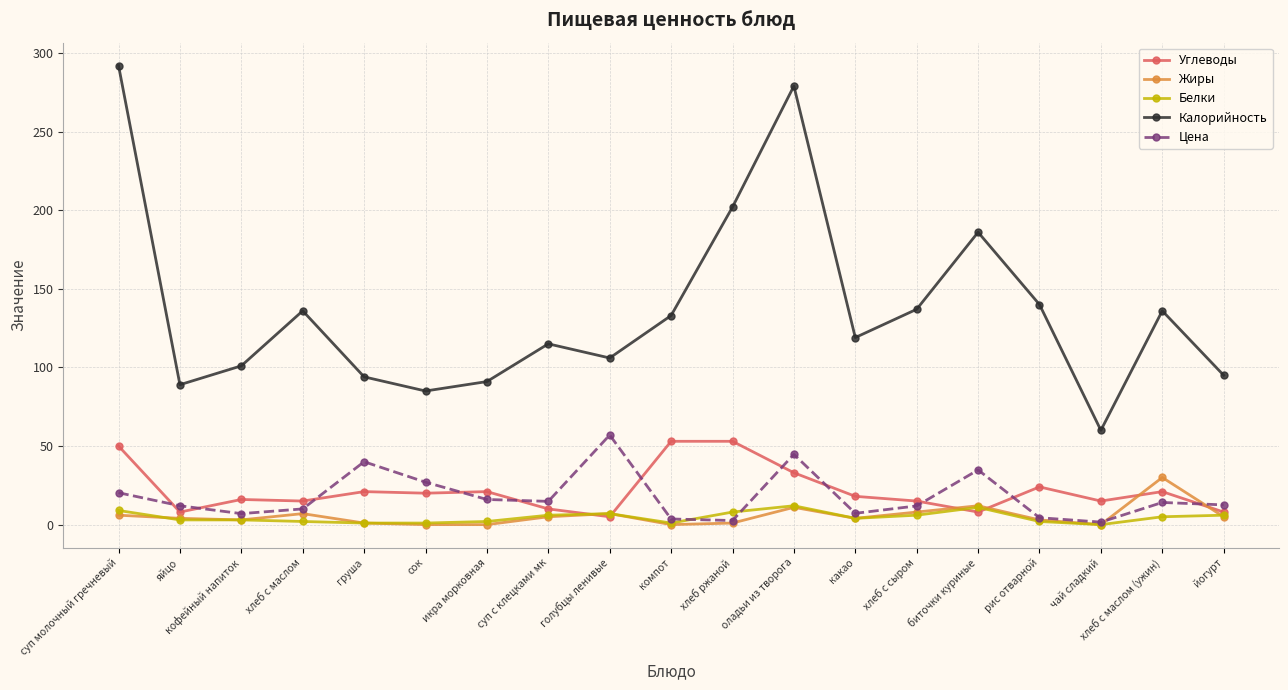

At how many categories does at least one series exceed 288?

1